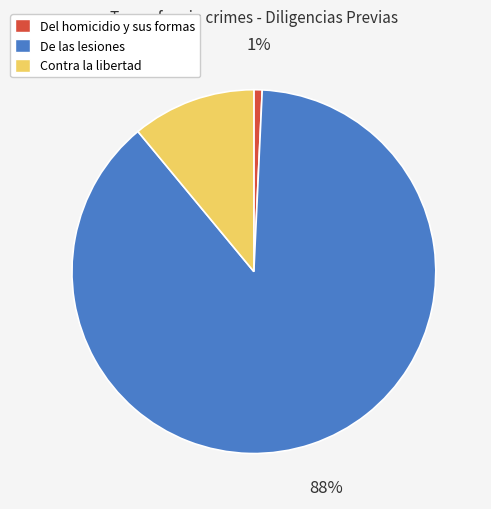

What percentage is the Contra la libertad slice, to the nearest percent?

11%